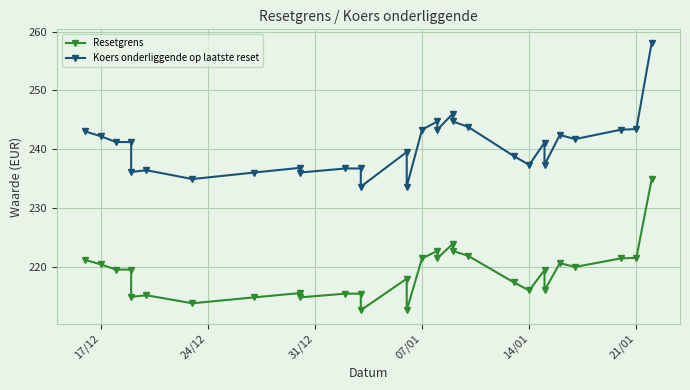

True or false: Koers onderliggende op laatste reset has more than 1 points higher than both neighbors.

True